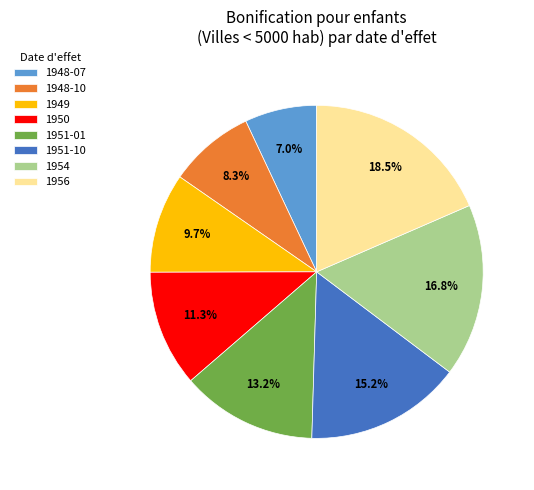

Rank the categories by value from lowest to highest.

1948-07, 1948-10, 1949, 1950, 1951-01, 1951-10, 1954, 1956